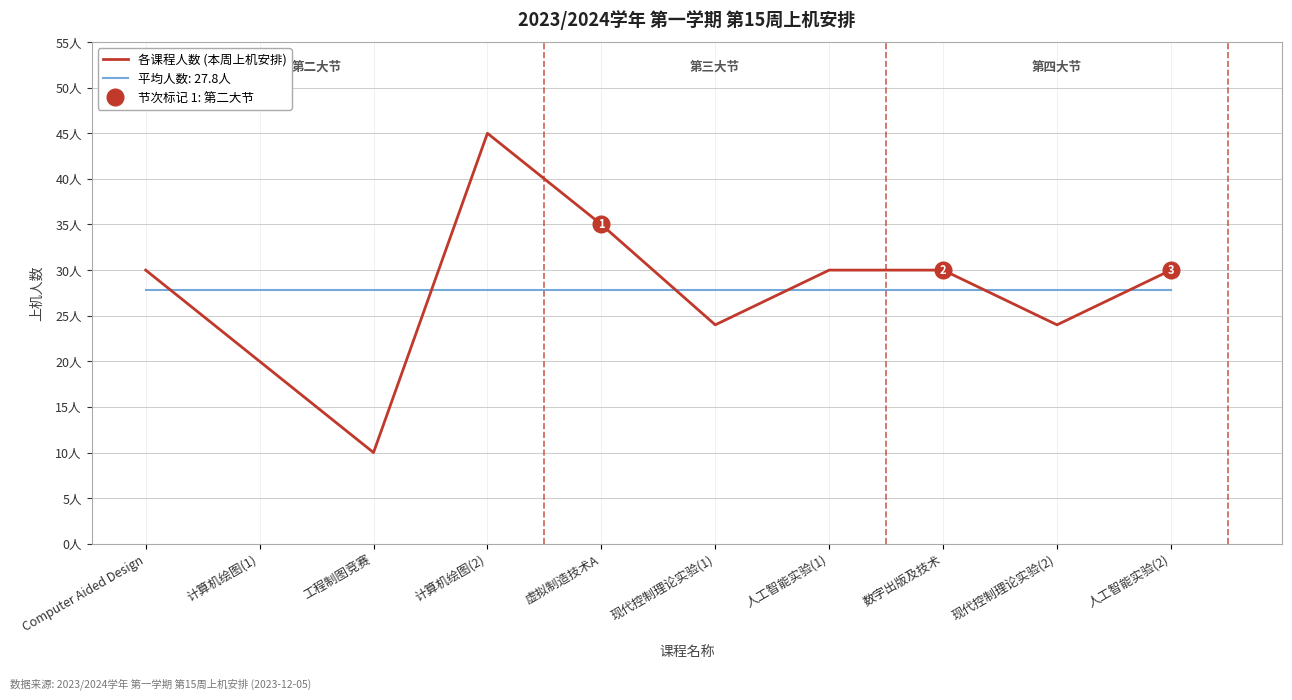

Count the values in the range 24 to 30.

6